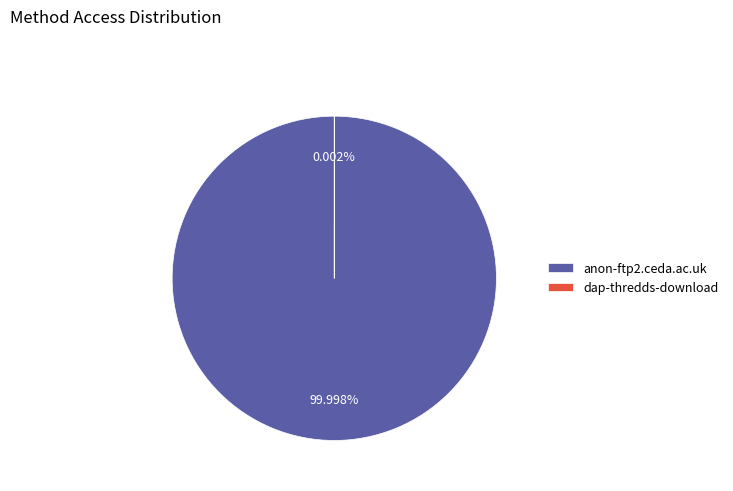

Does dap-thredds-download represent more than half of the total?

No